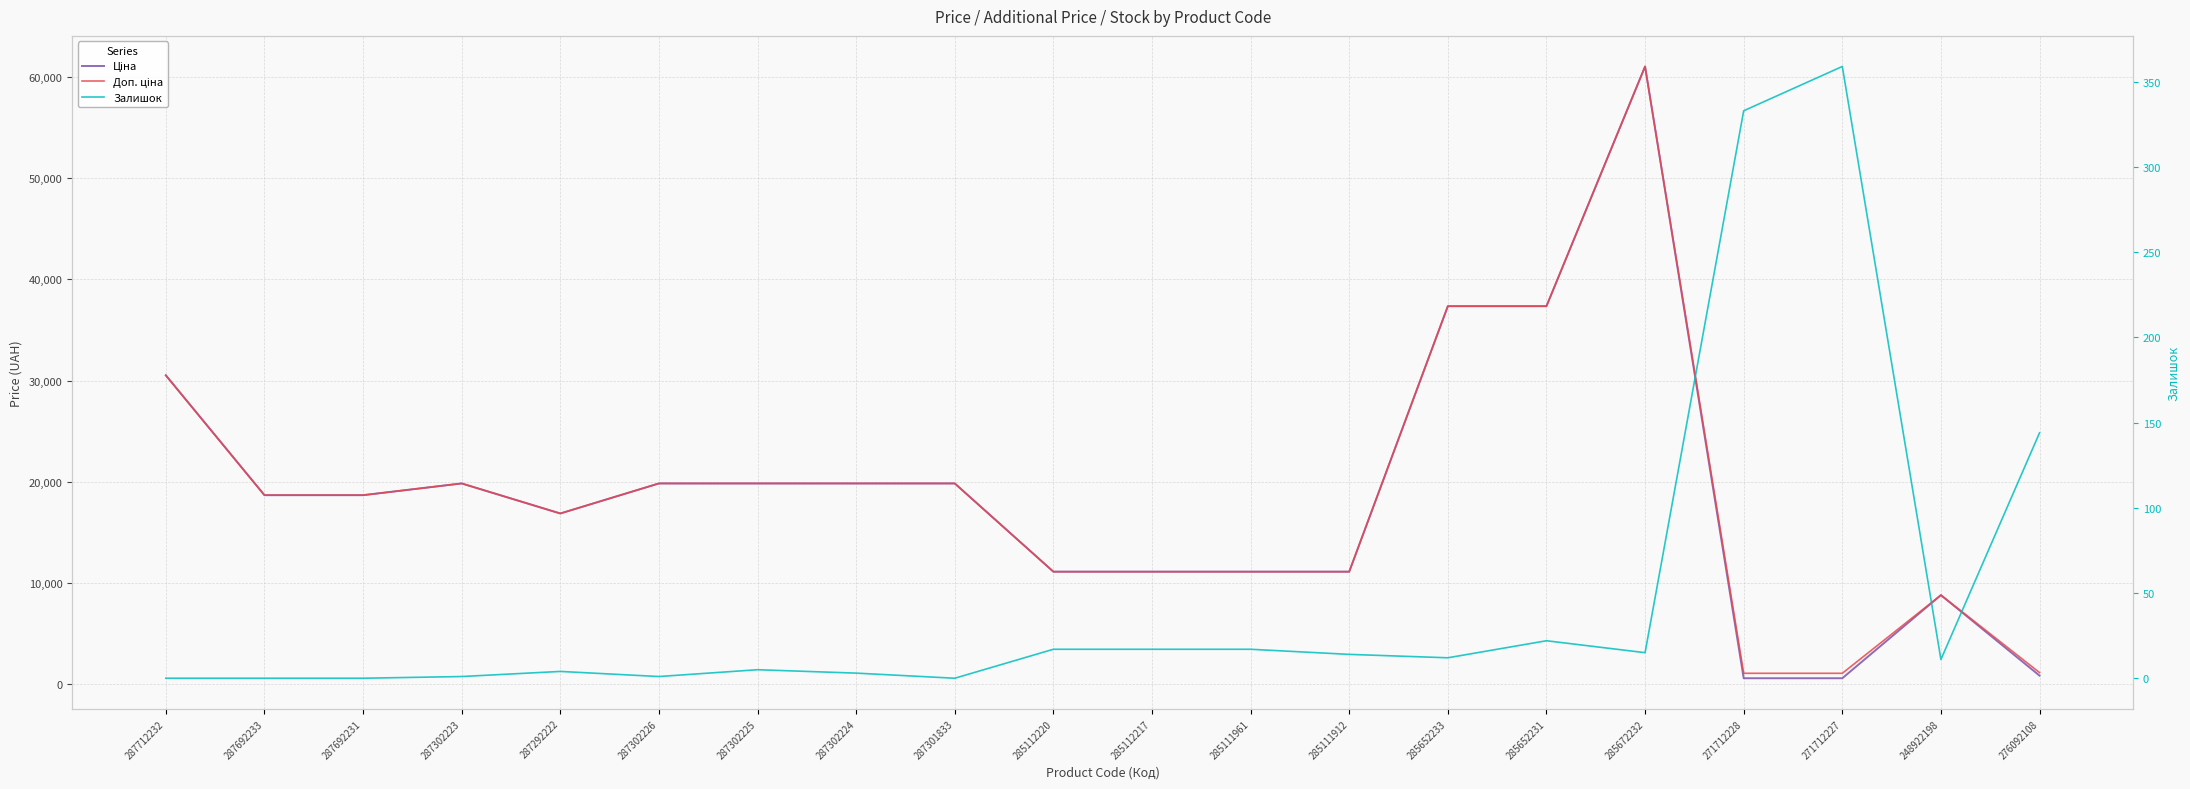

Is this an area chart (filled region under the line)?

No